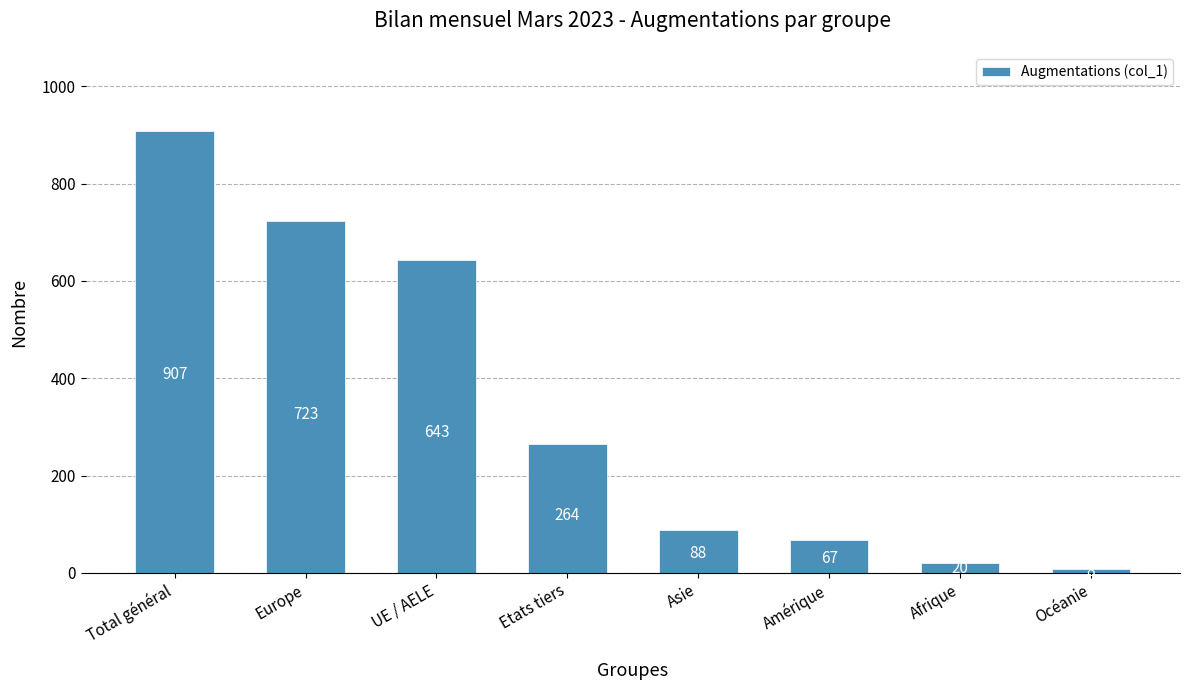

Which category has the highest value across all series?

Total général